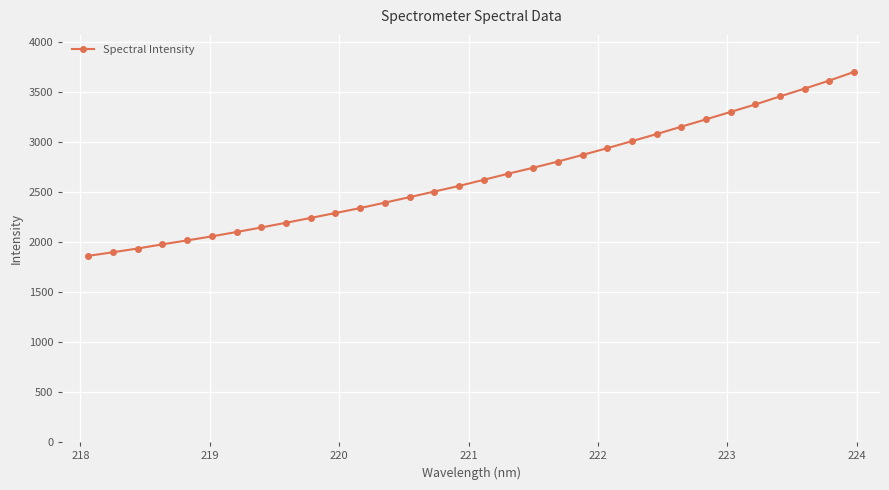

What is the value of the 5th point from the left?

2015.3